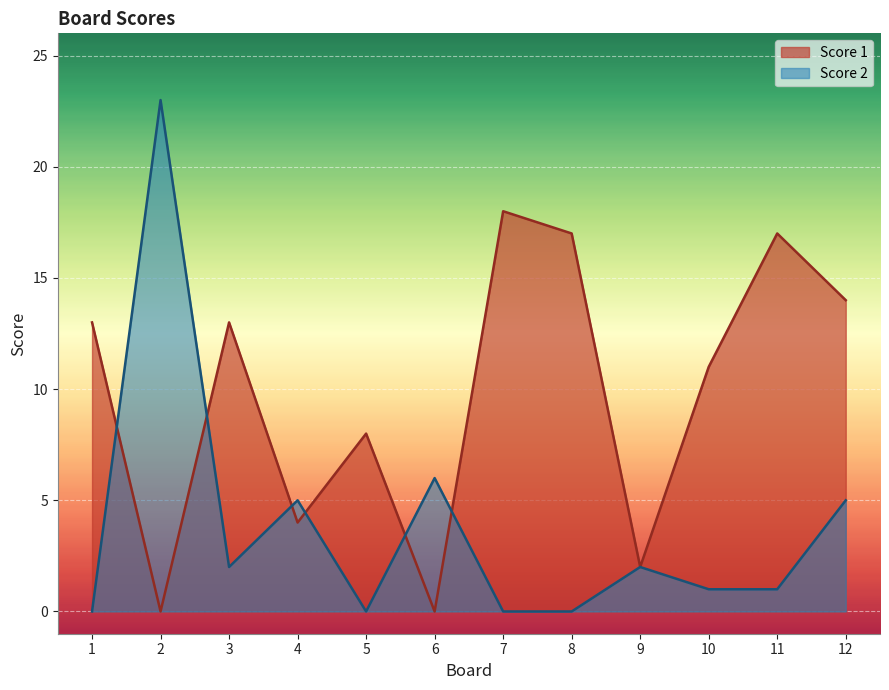

Which category has the highest value in the Score 2 series?

2